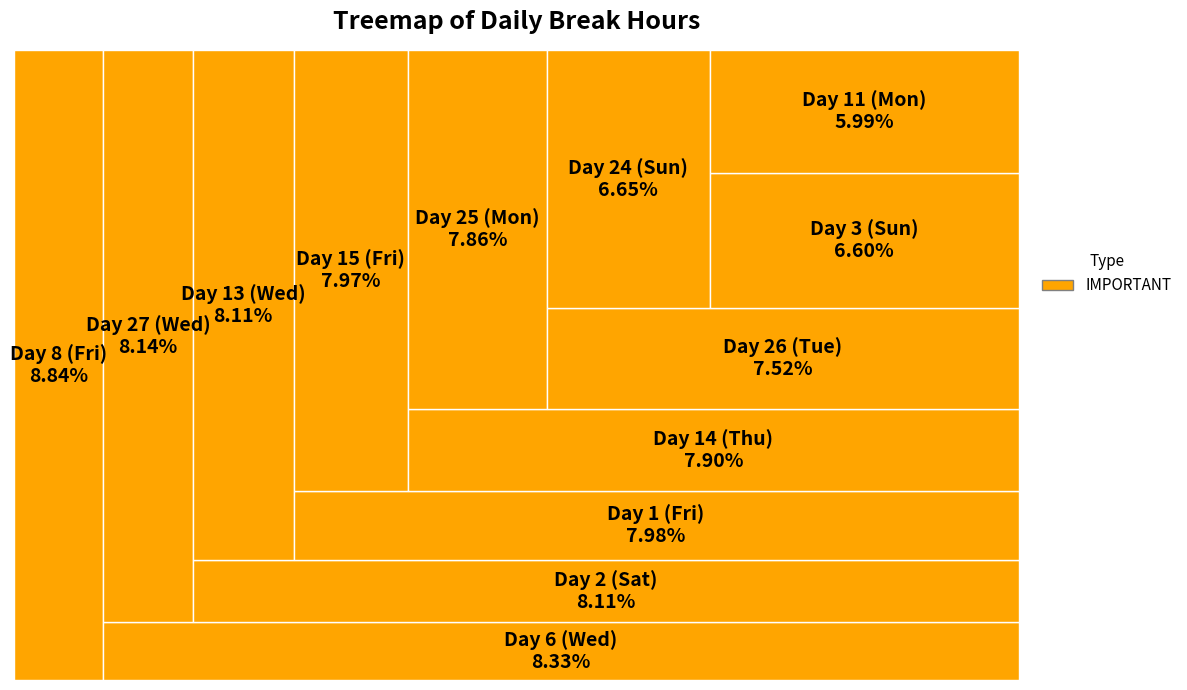

Which has a higher value, Day 1 (Fri) or Day 27 (Wed)?

Day 27 (Wed)